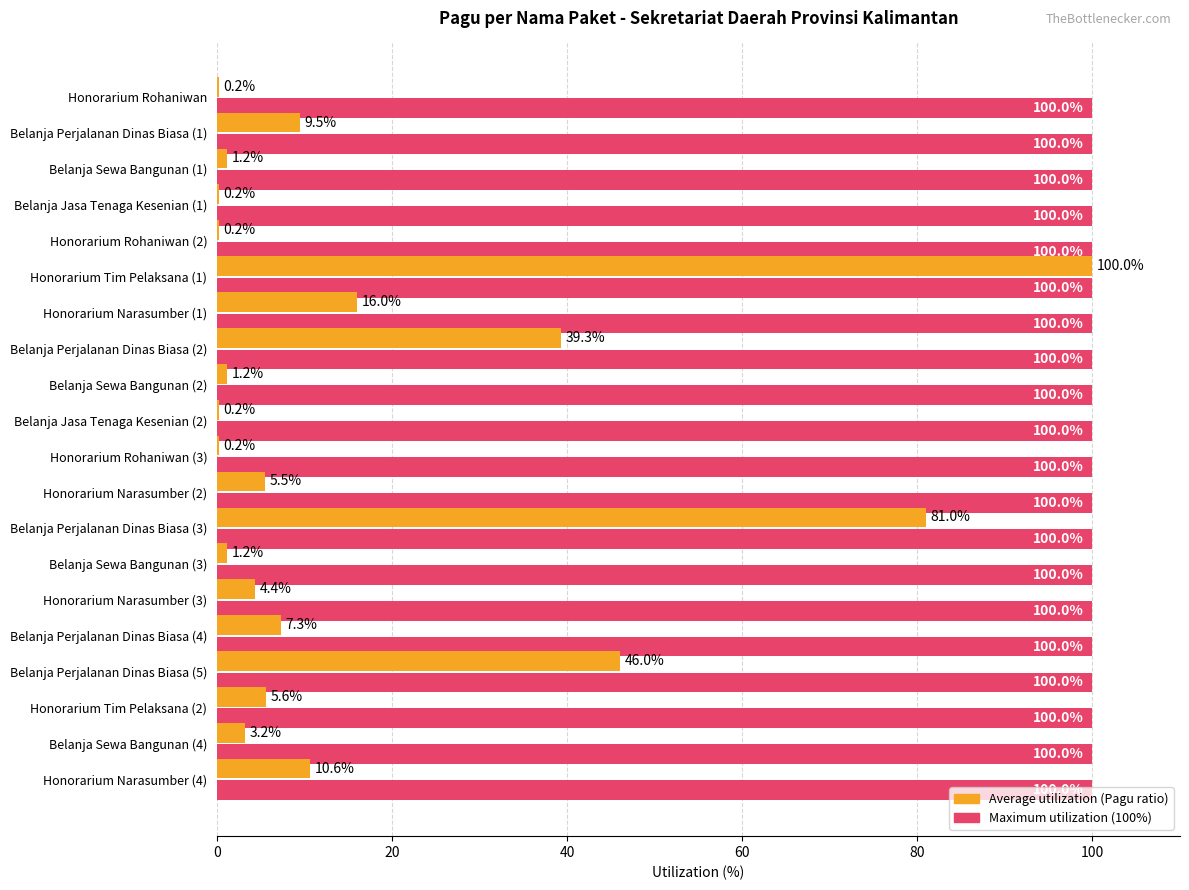

What is the total value across all series at Honorarium Rohaniwan (2)?

100.2